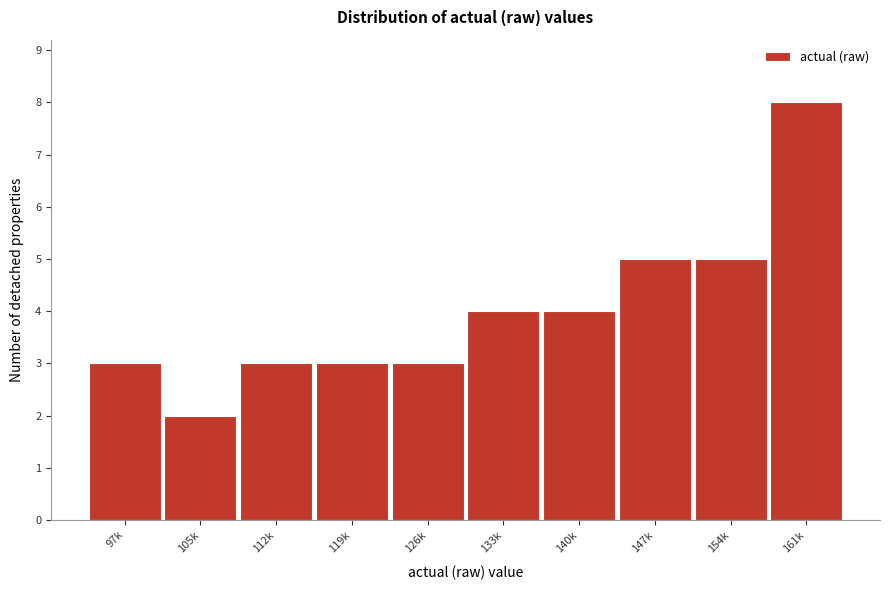

Reading right to left, list all the values displayed in this chart.

8	5	5	4	4	3	3	3	2	3